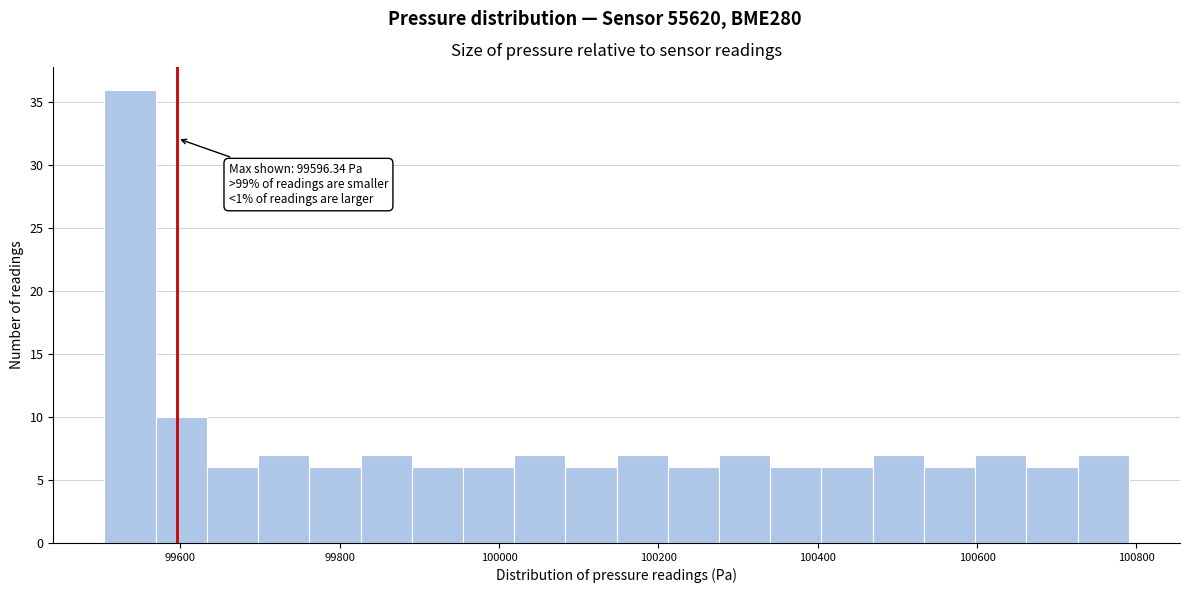

Read against the x-axis, roughly where is the centre of the tallest bar?

99540